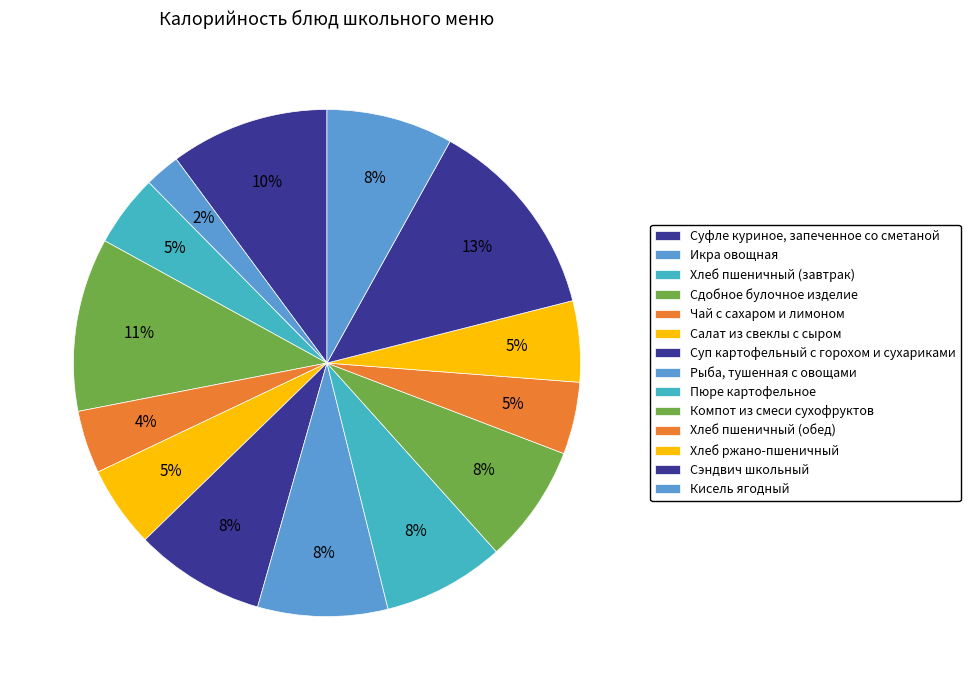

The Сдобное булочное изделие slice represents 11% of the pie. True or false?

True